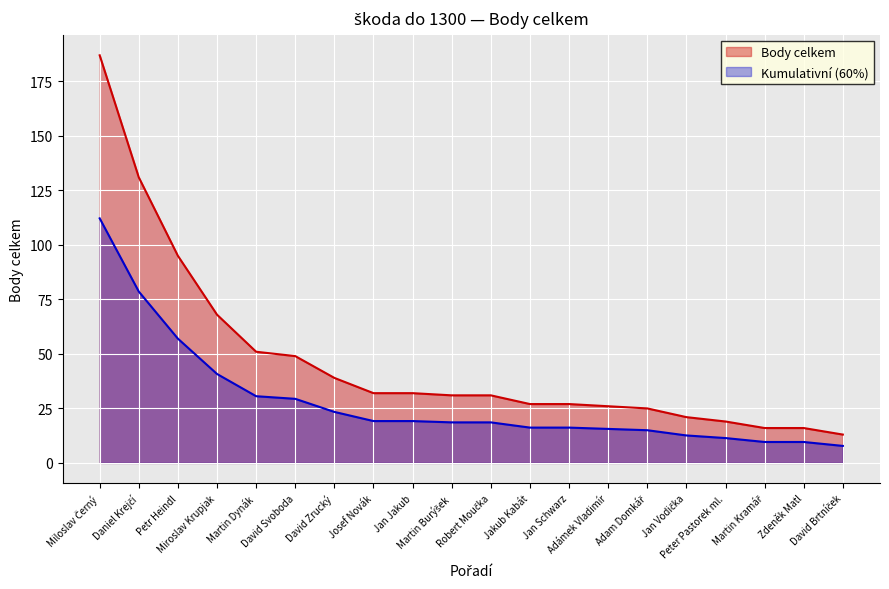

What is the value of the 15th point from the left?

25